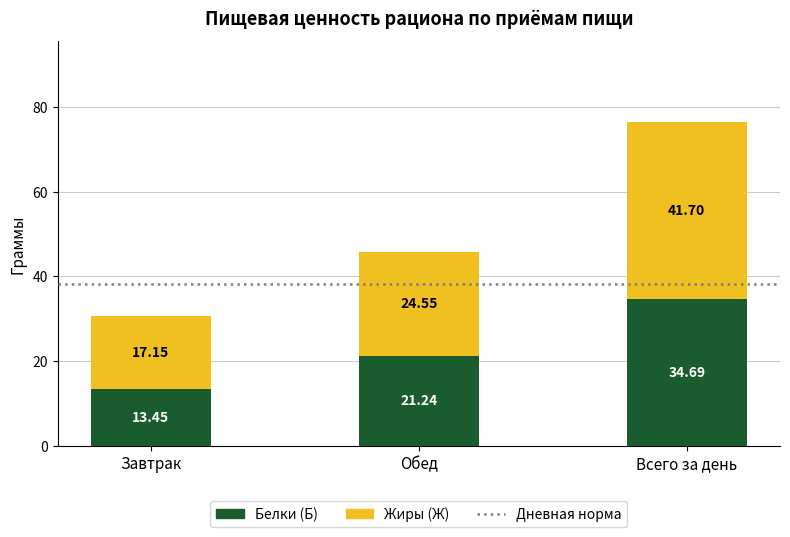

What is the difference between the Белки (Б) values at Обед and Завтрак?

7.8